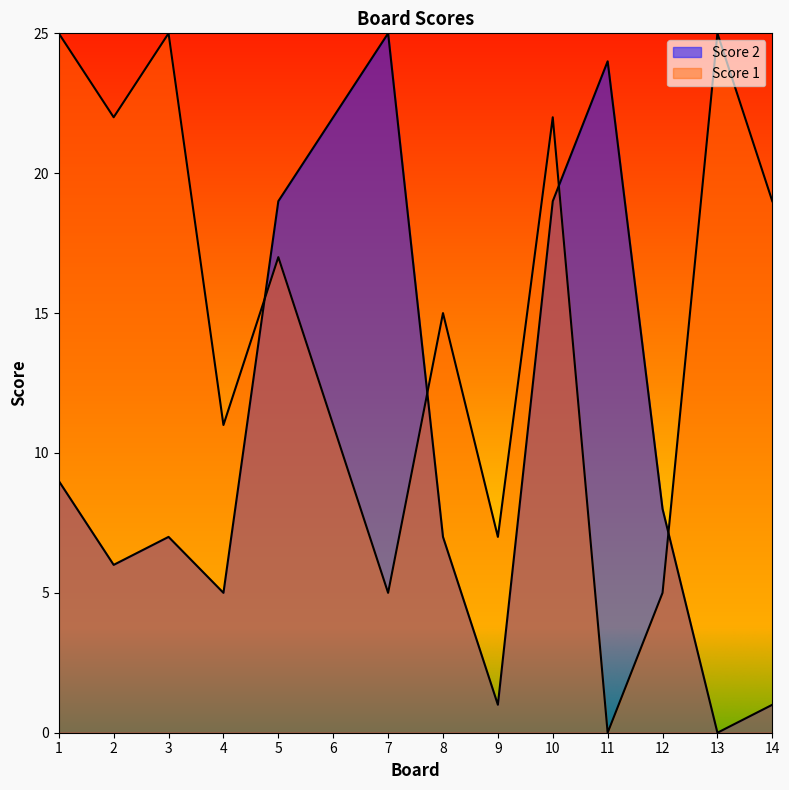

How many positive values does the Score 1 series have?

13